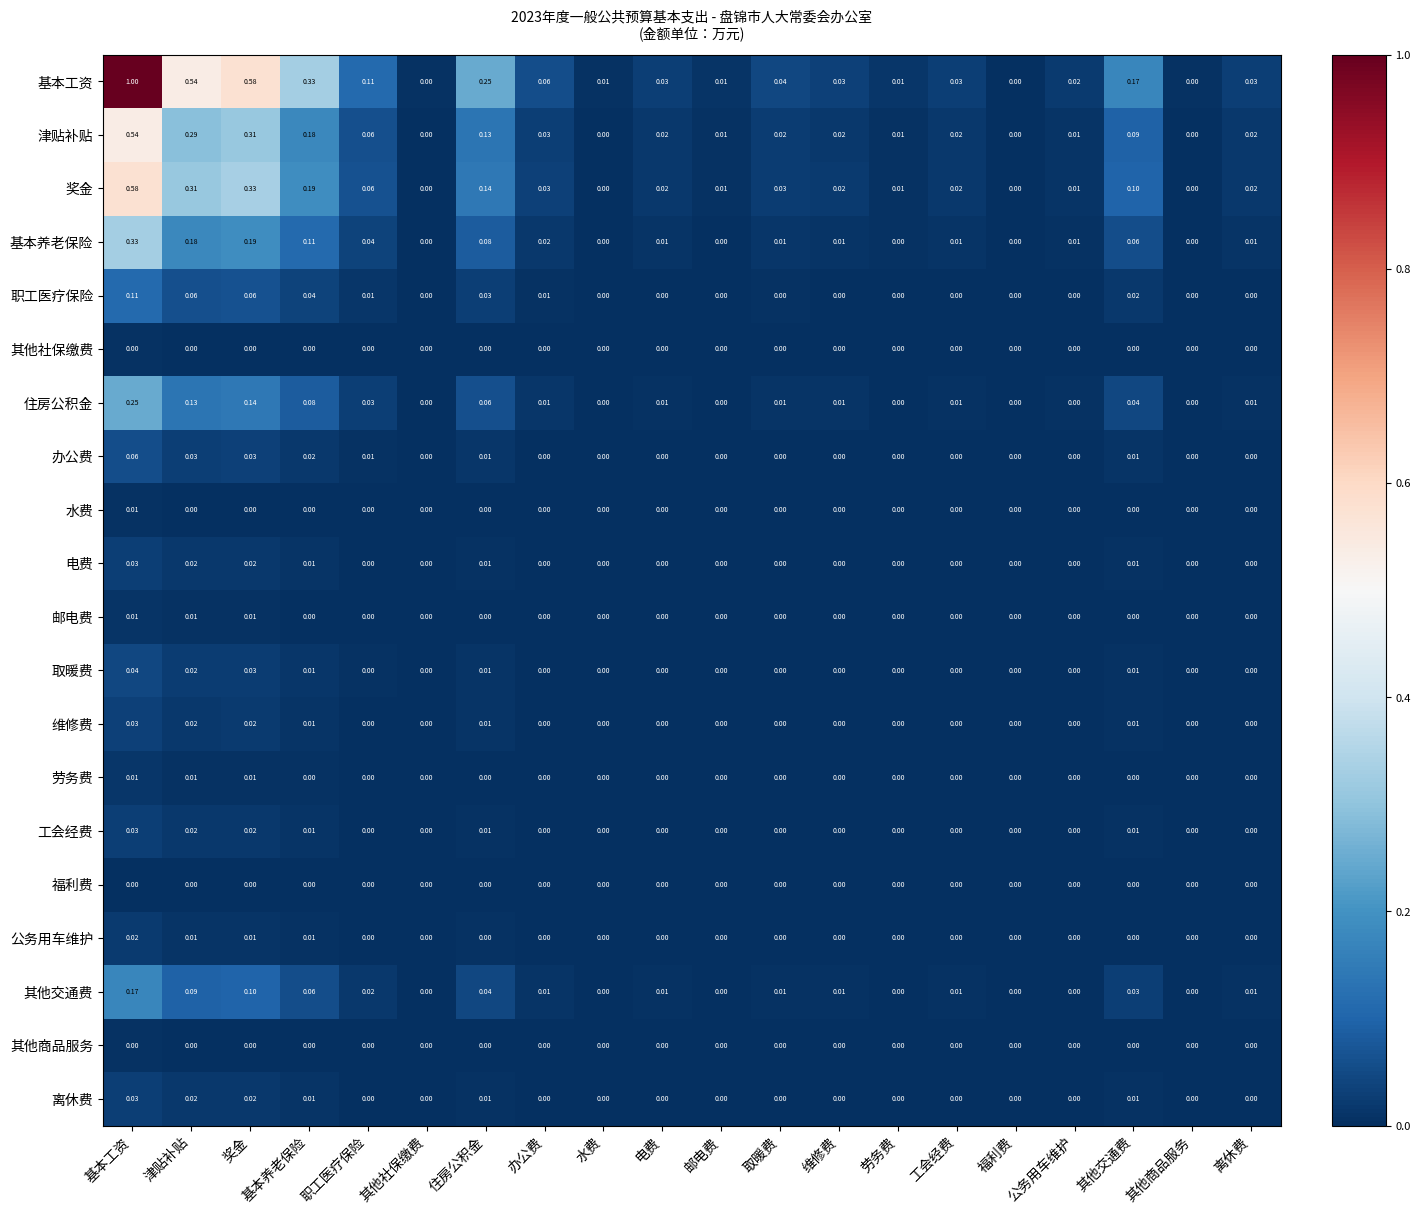

Which category has the highest value across all series?

基本工资